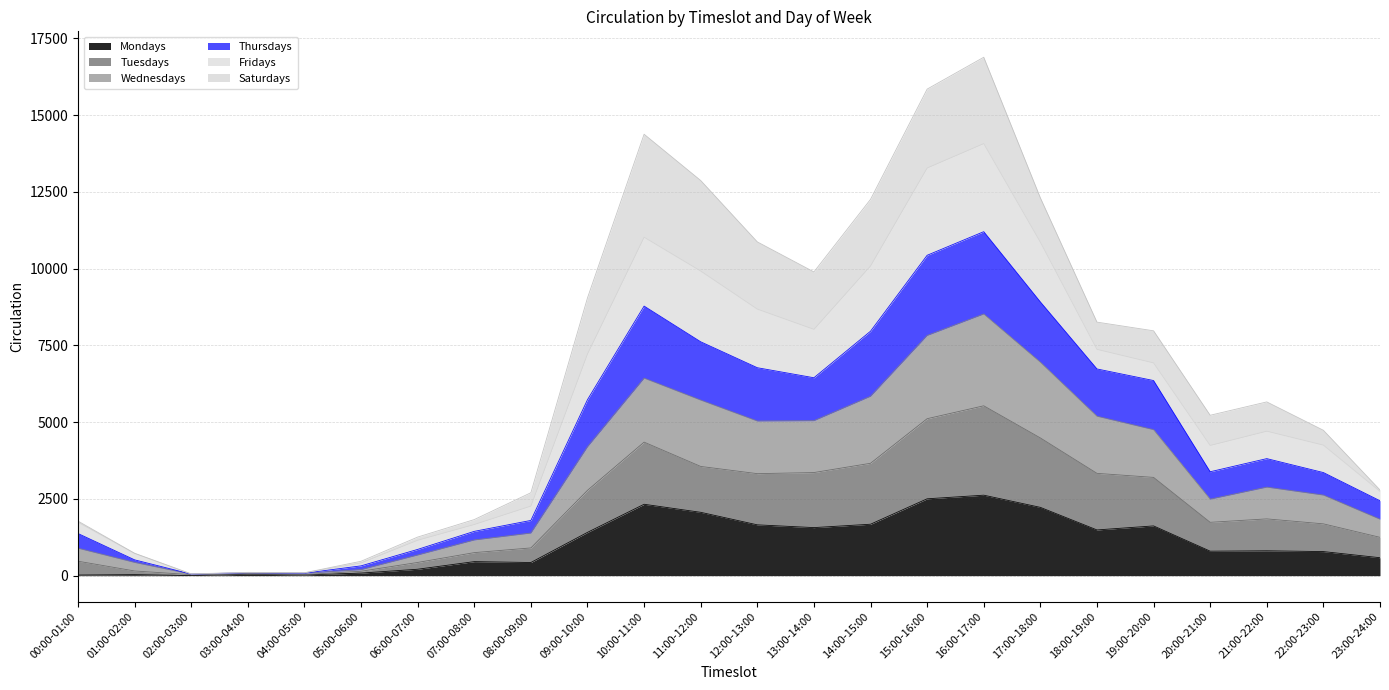

Is the value of Thursdays at 00:00-01:00 greater than the value of Tuesdays at 02:00-03:00?

Yes